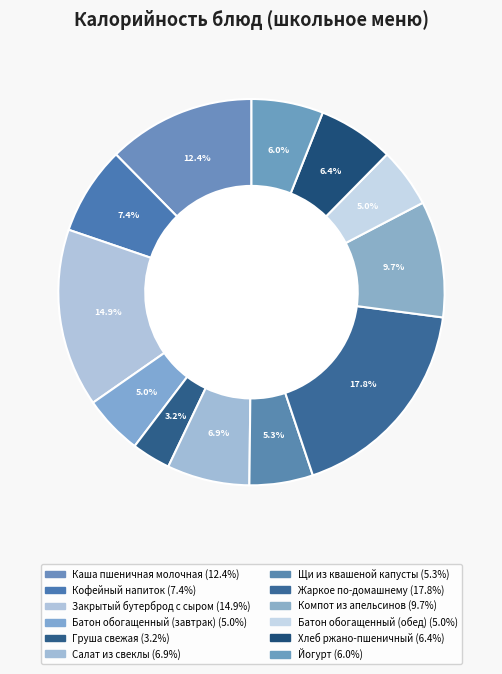

The Груша свежая slice represents 3% of the pie. True or false?

True